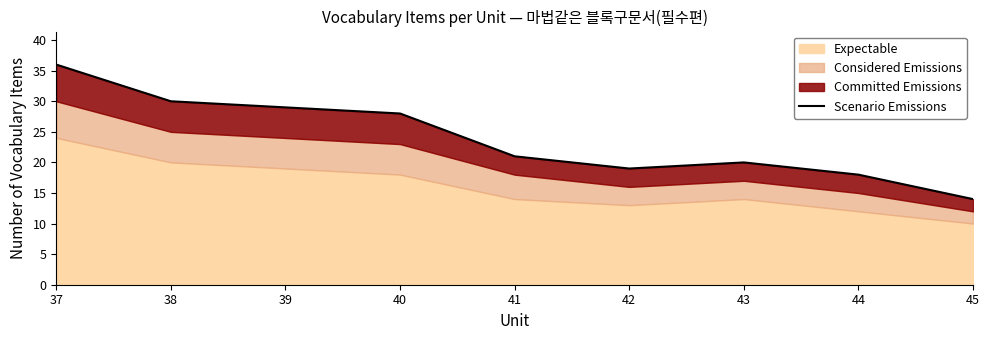

Where is the first local maximum?

43